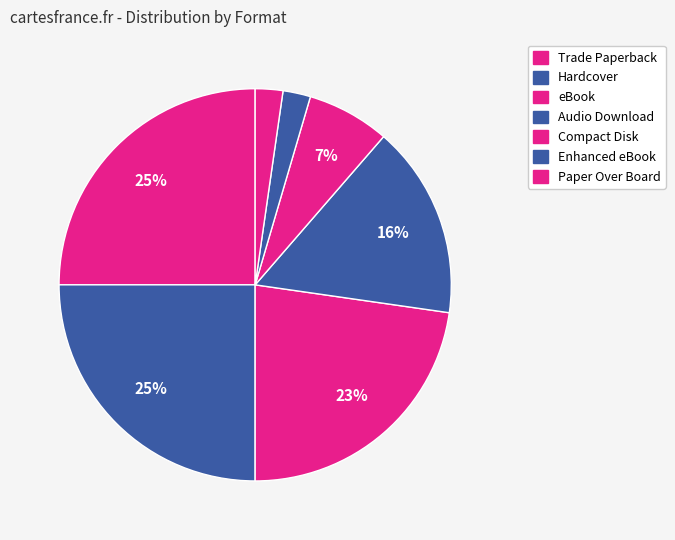

How many slices are in this pie chart?

7